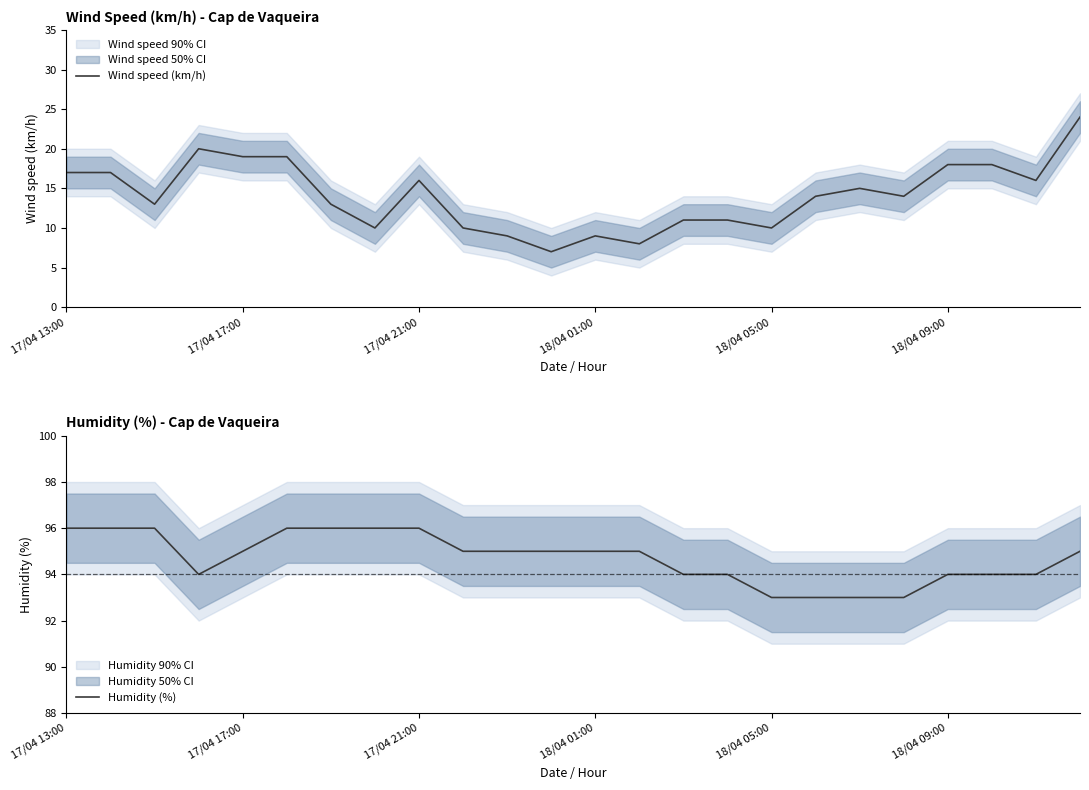

Which series has the largest total across all categories?

Humidity (%)